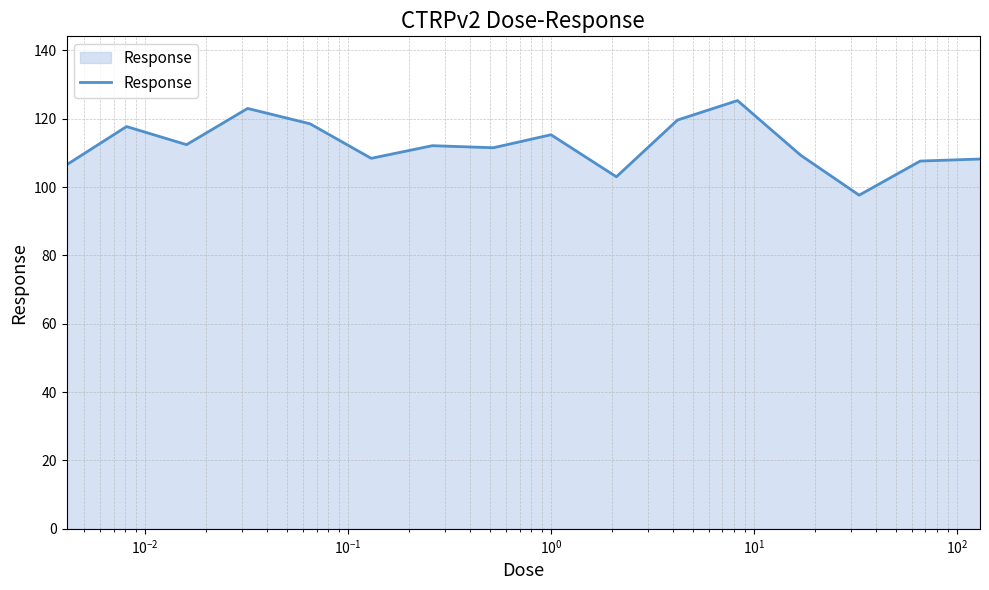

What is the minimum value shown in the chart?

97.6